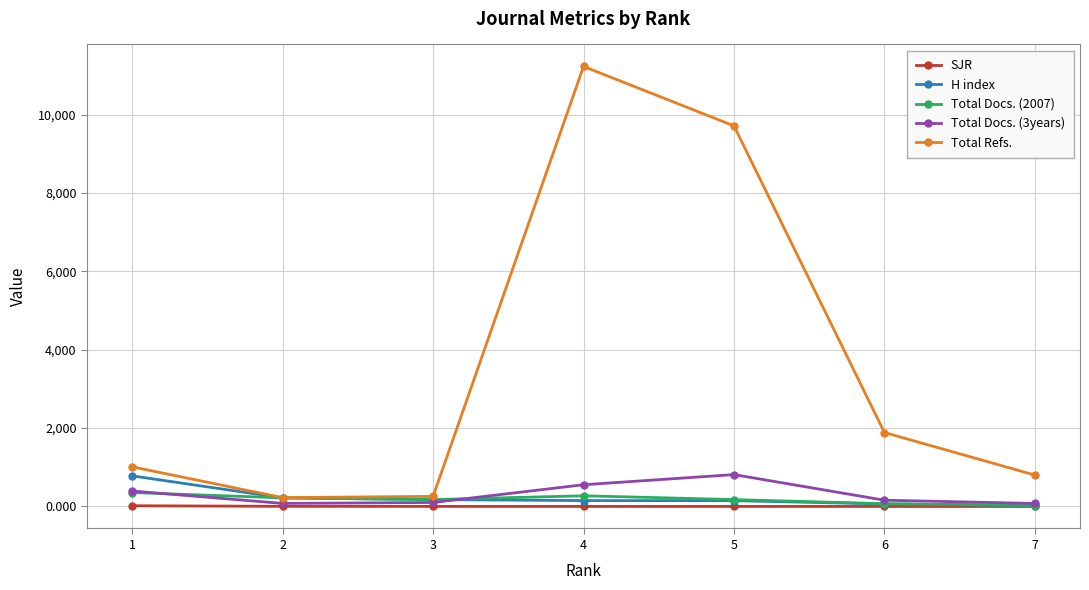

What is the value of the Total Docs. (2007) point at the 4th from the left?

273.0